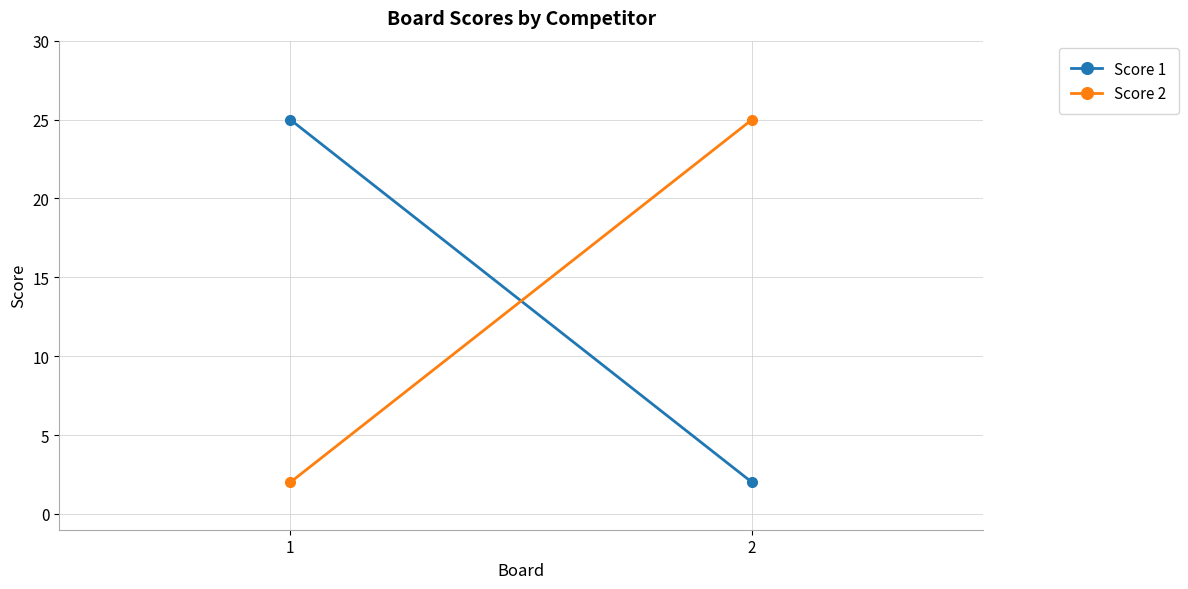

Read the Score 2 value at 2.

25